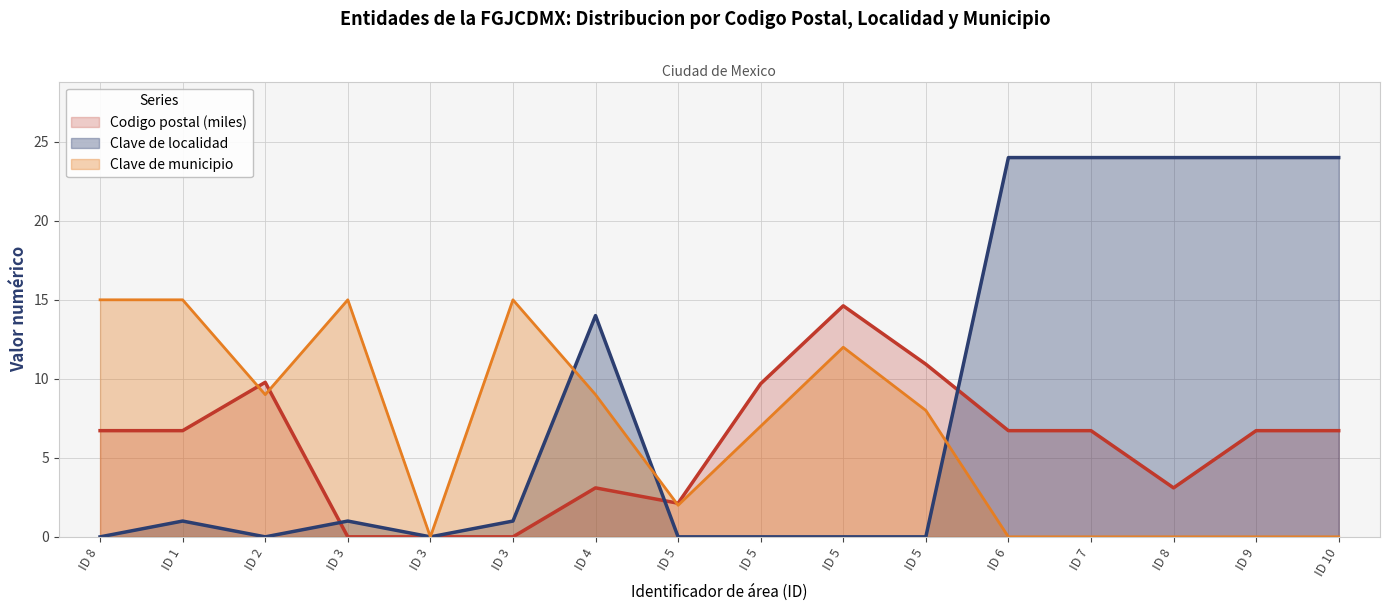

At which label is Clave municipio closest to 7?

ID 5